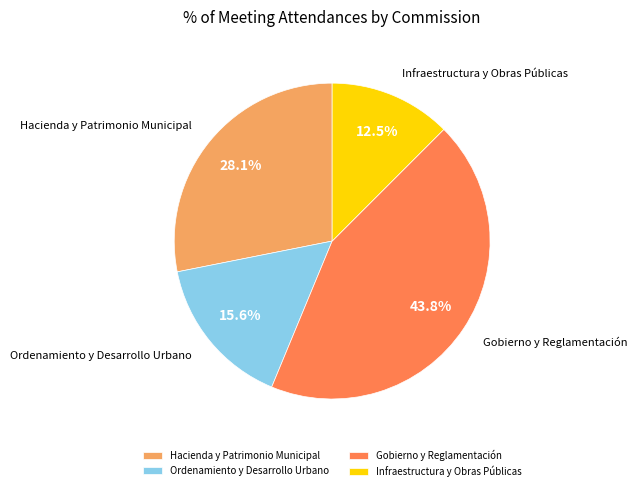

To the nearest percent, what percentage of the pie is Ordenamiento y Desarrollo Urbano?

16%